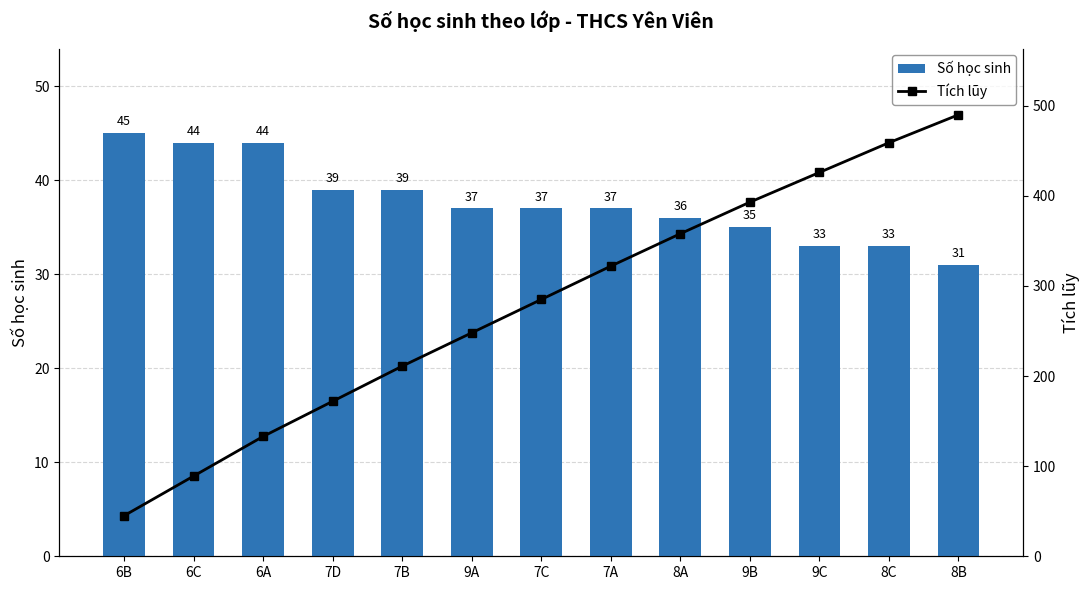

Does the chart contain stacked bars?

No